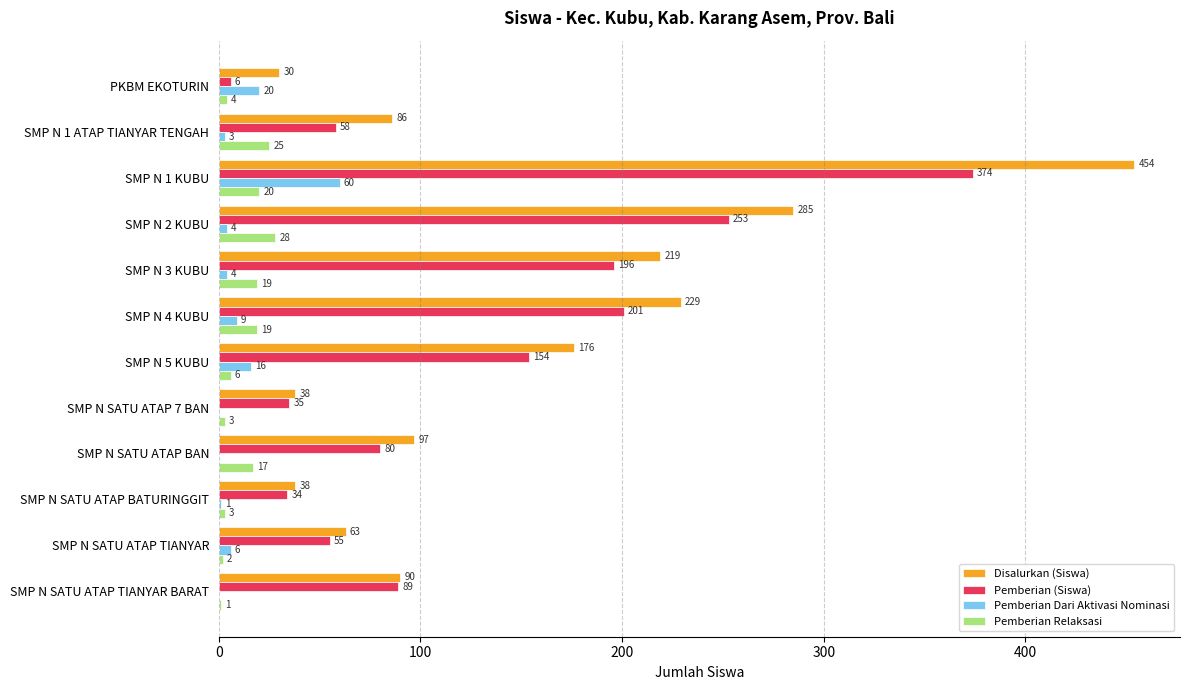

At which label is Pemberian Relaksasi closest to 14?

SMP N SATU ATAP BAN